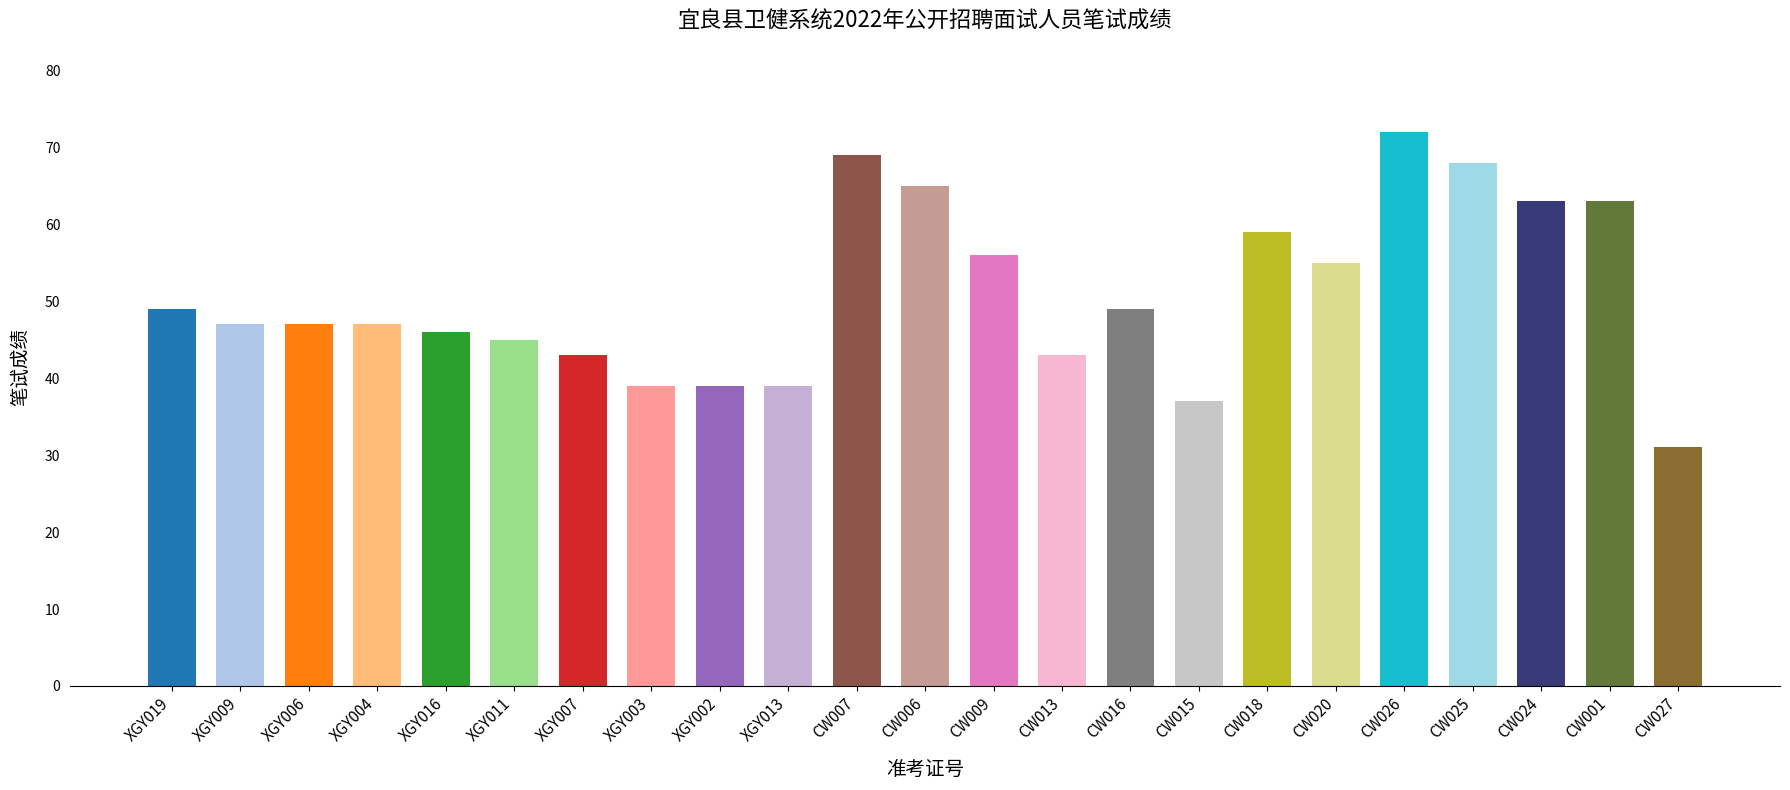

The value at CW025 is 68. True or false?

True